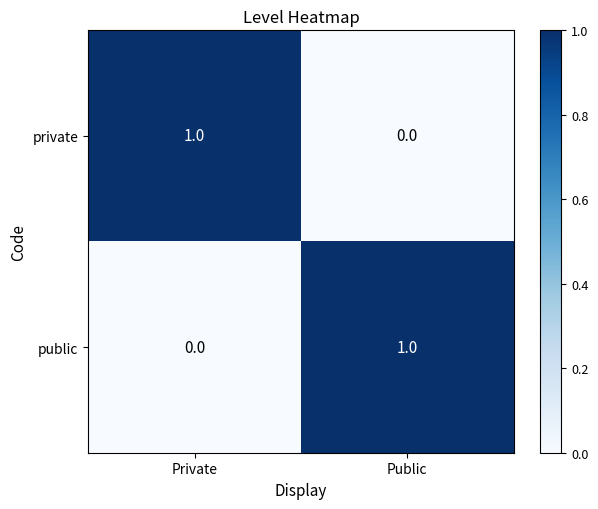

Which category has the lowest value in the public series?

Private